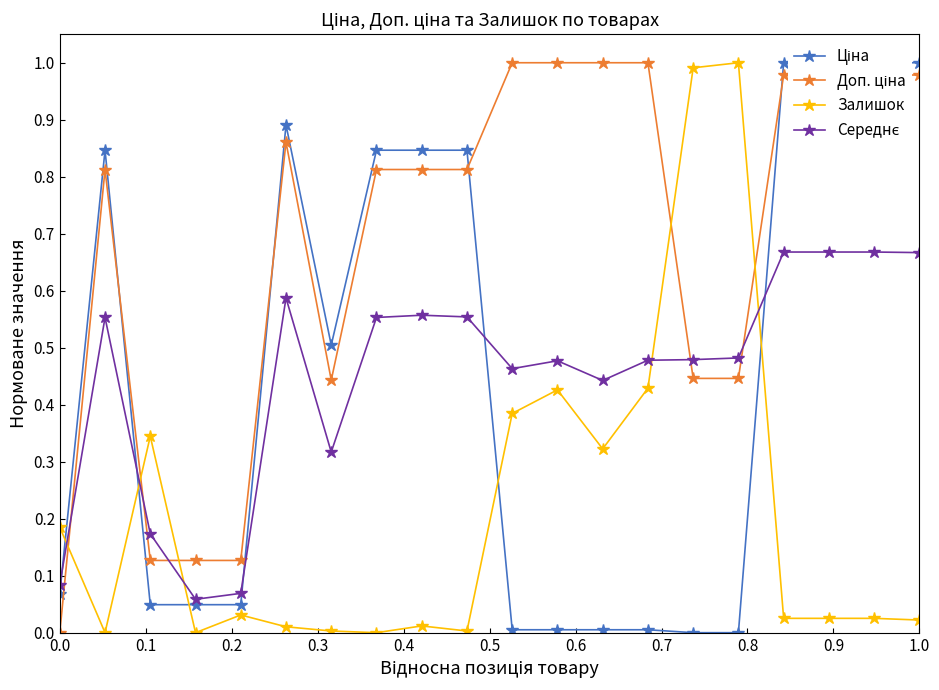

How many positive values does the Ціна series have?

18